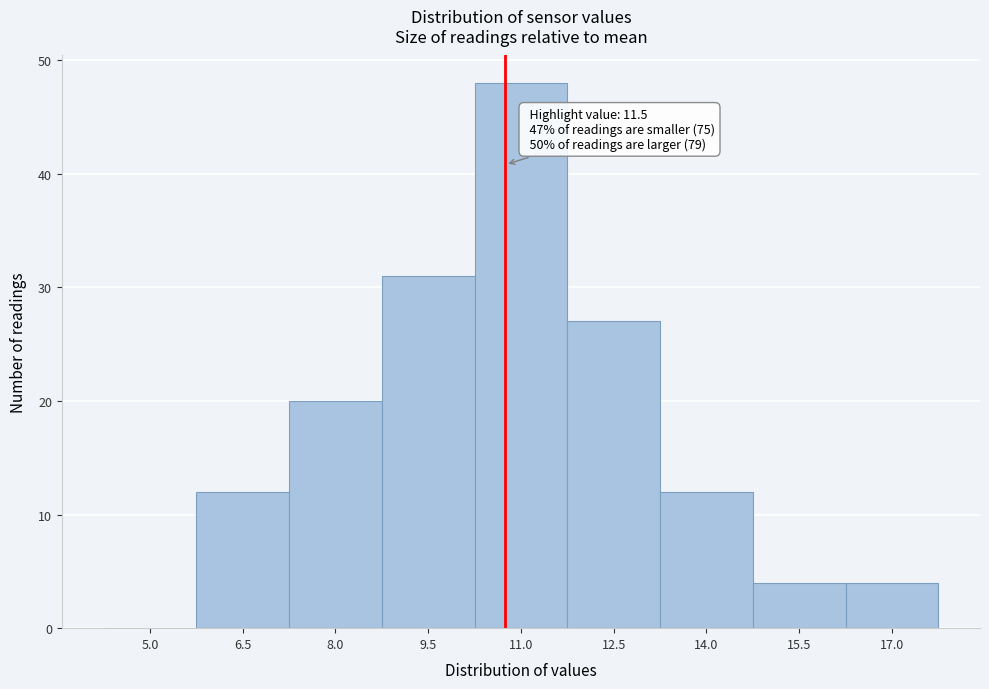

Reading right to left, extract all data points from this chart.

17.0=4	15.5=4	14.0=12	12.5=27	11.0=48	9.5=31	8.0=20	6.5=12	5.0=0